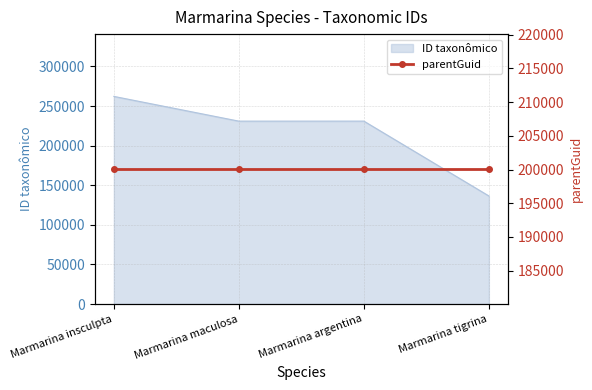

What position from the right is Marmarina insculpta?

4